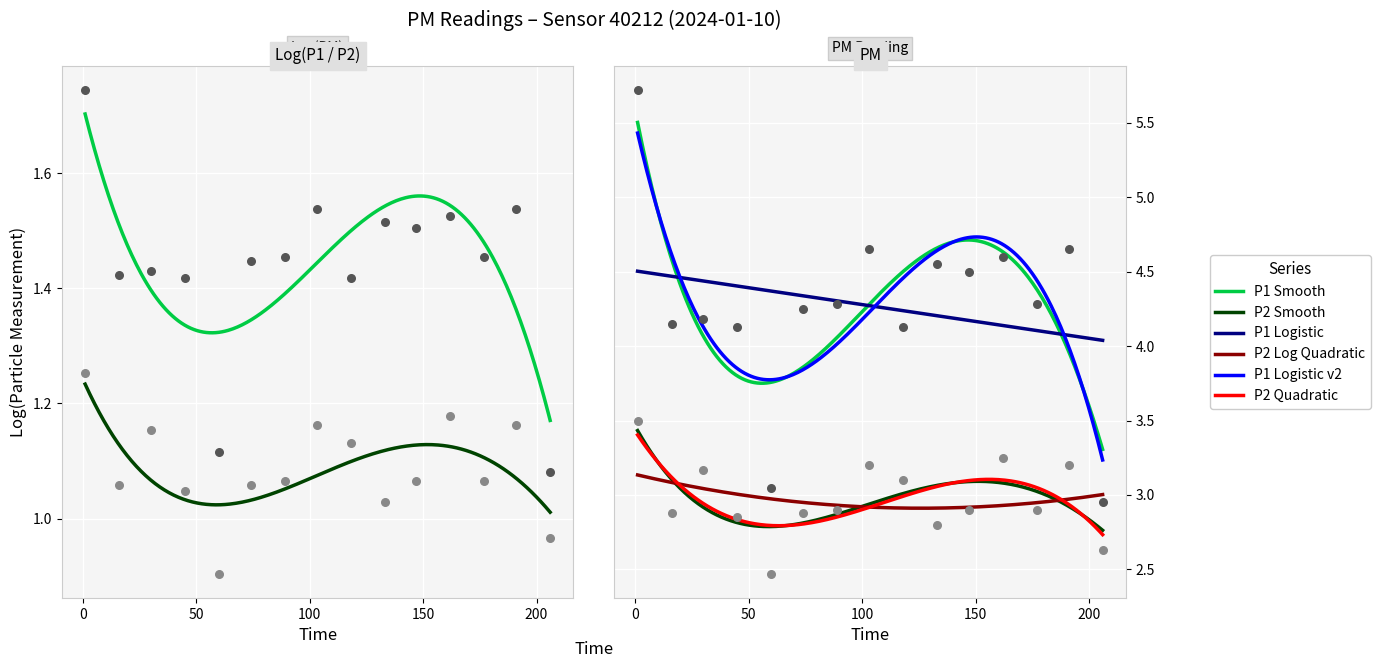

Which series has the largest total across all categories?

P1